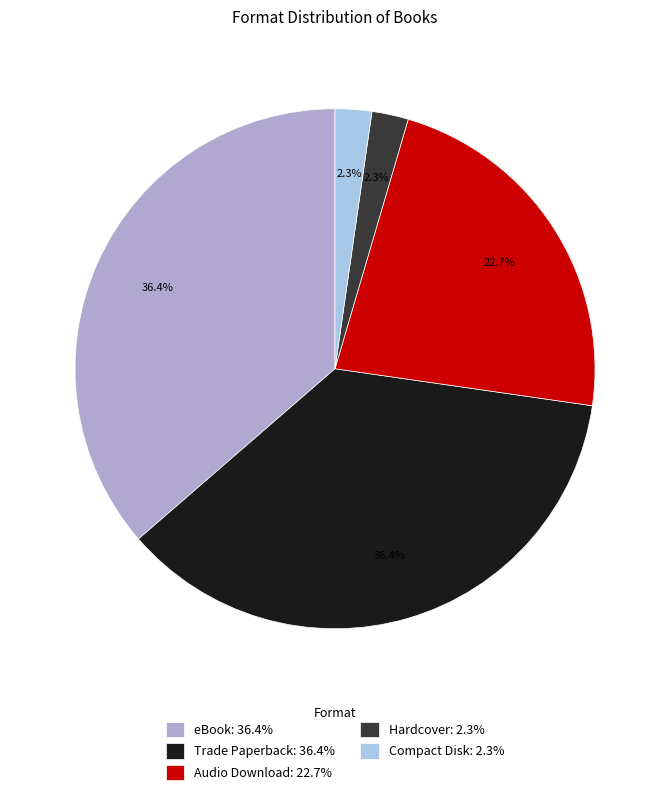

Between Compact Disk: 2.3% and Trade Paperback: 36.4%, which is larger?

Trade Paperback: 36.4%